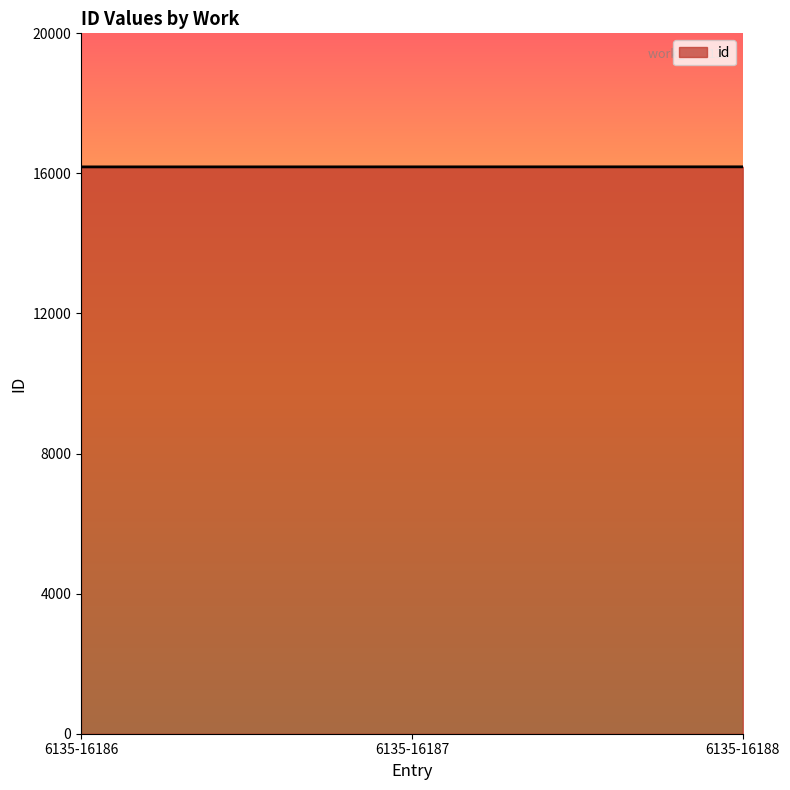

What is the maximum value shown in the chart?

16188